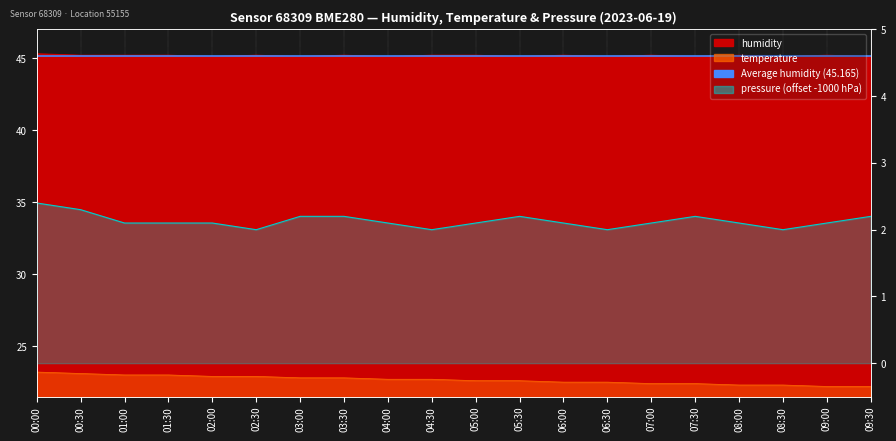

What is the sum of all humidity values?

903.3